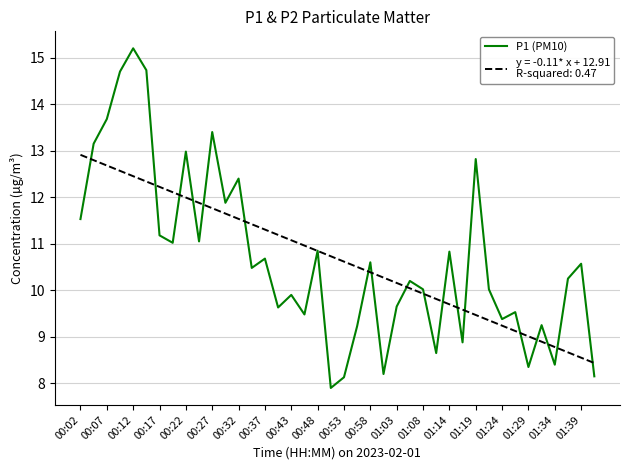

What is the minimum value shown in the chart?

7.9